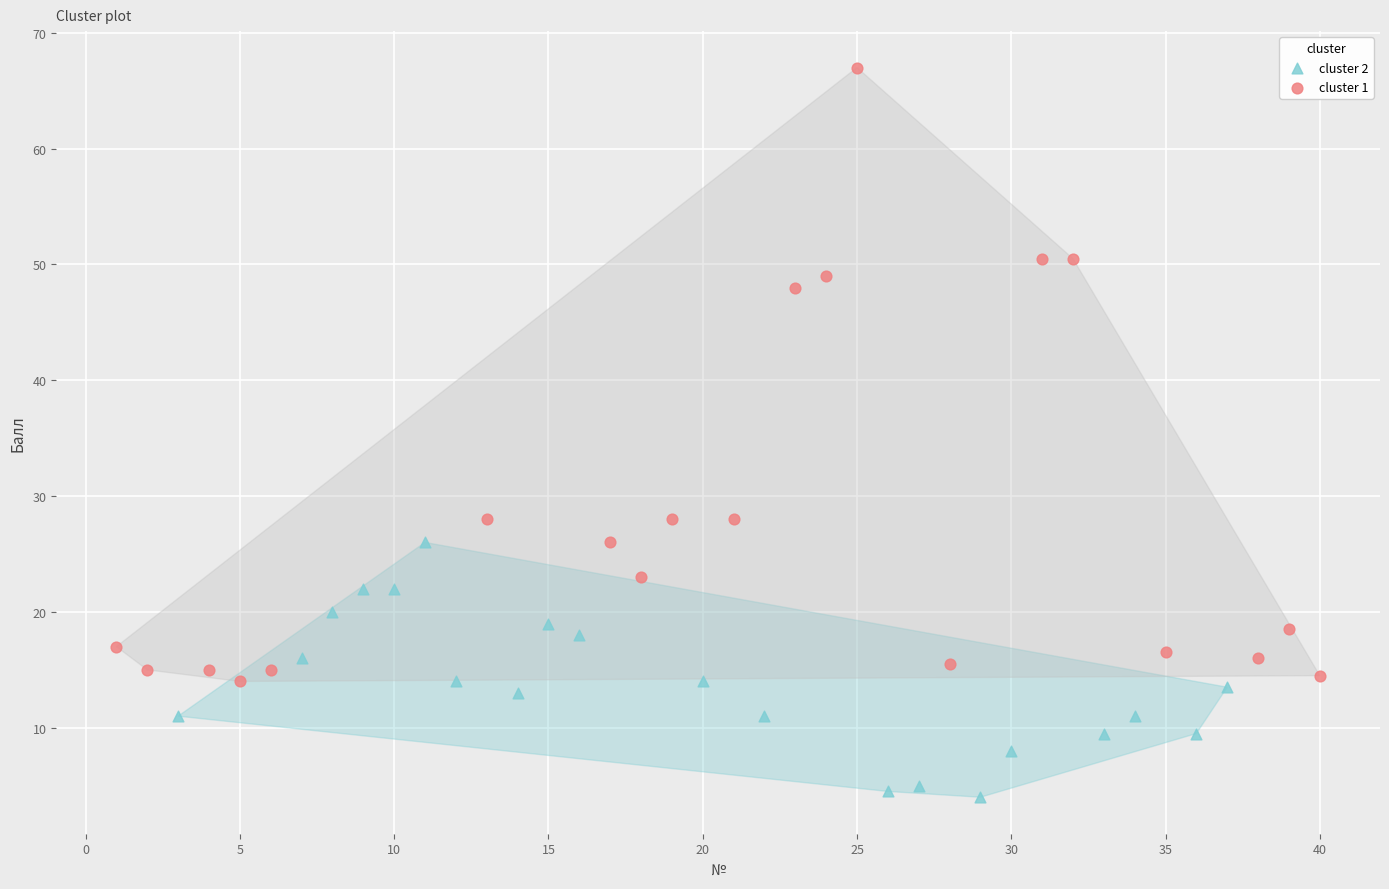

Which series has the widest spread of Y values?

cluster 1